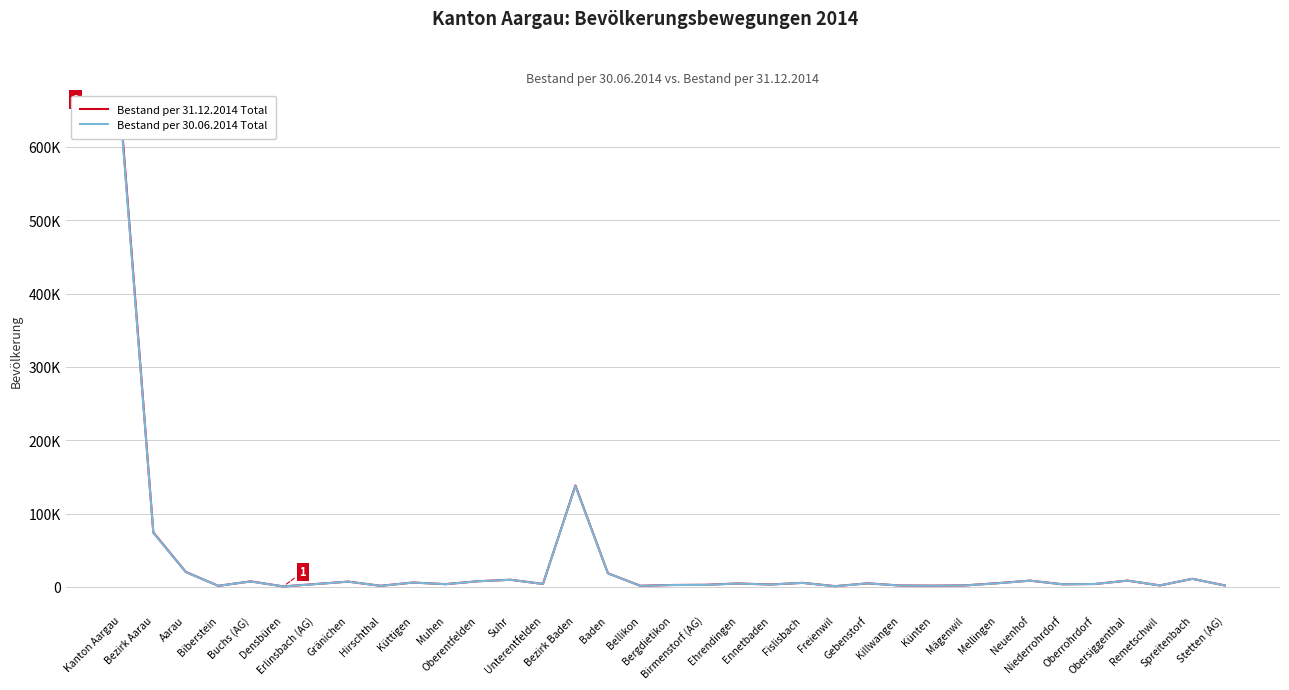

Which series has the widest spread of values?

Bestand per 31.12.2014 Total